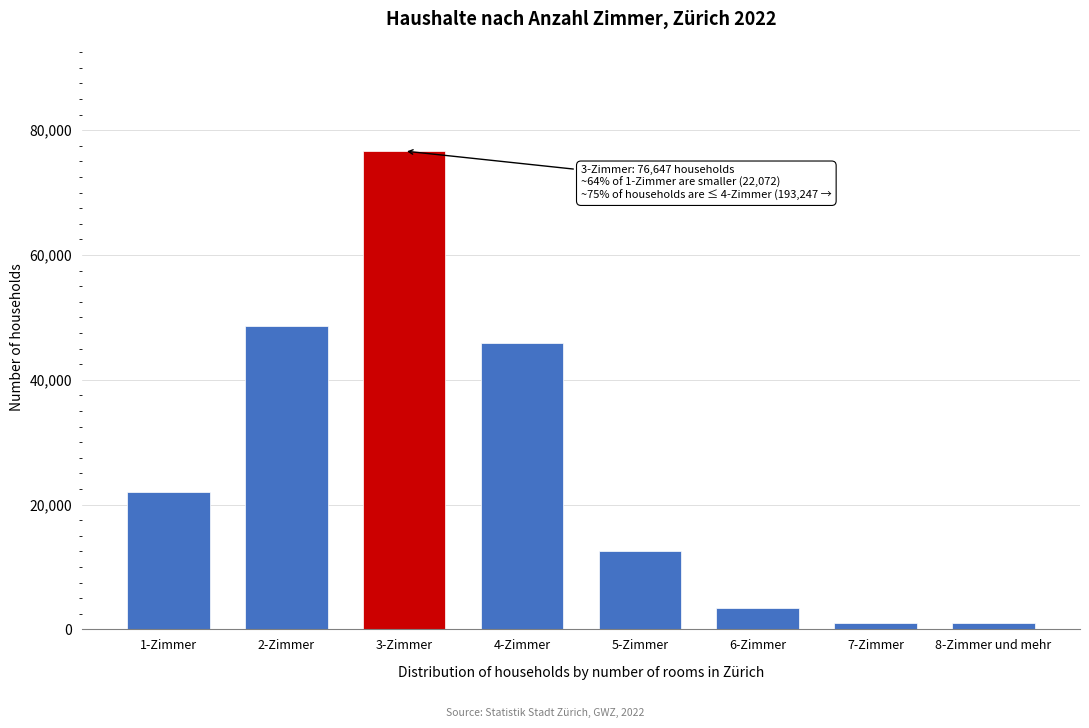

Approximately how many times larger is the value at 2-Zimmer compared to 5-Zimmer?

3.9